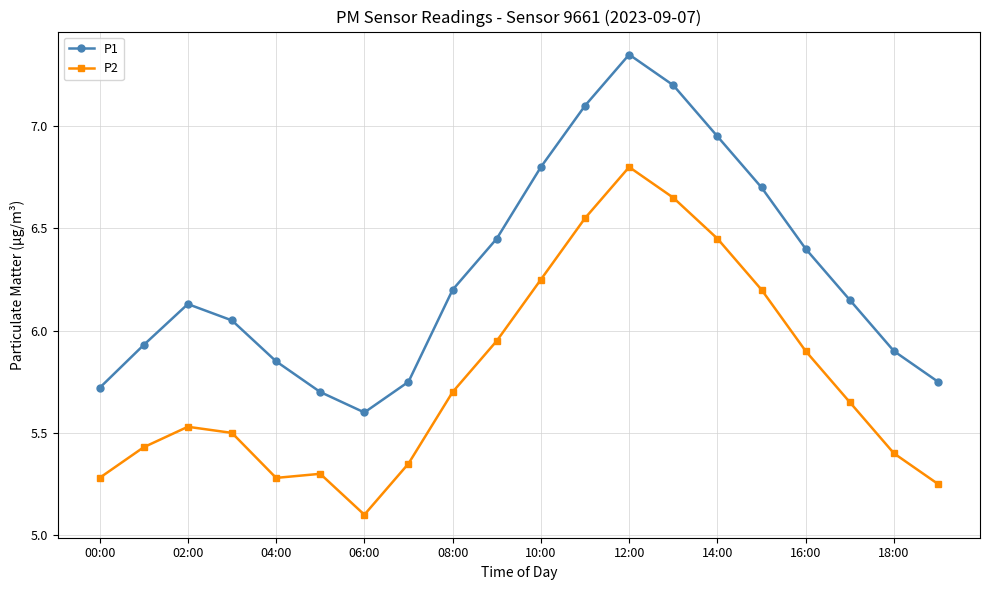

What is the minimum value shown in the chart?

5.1